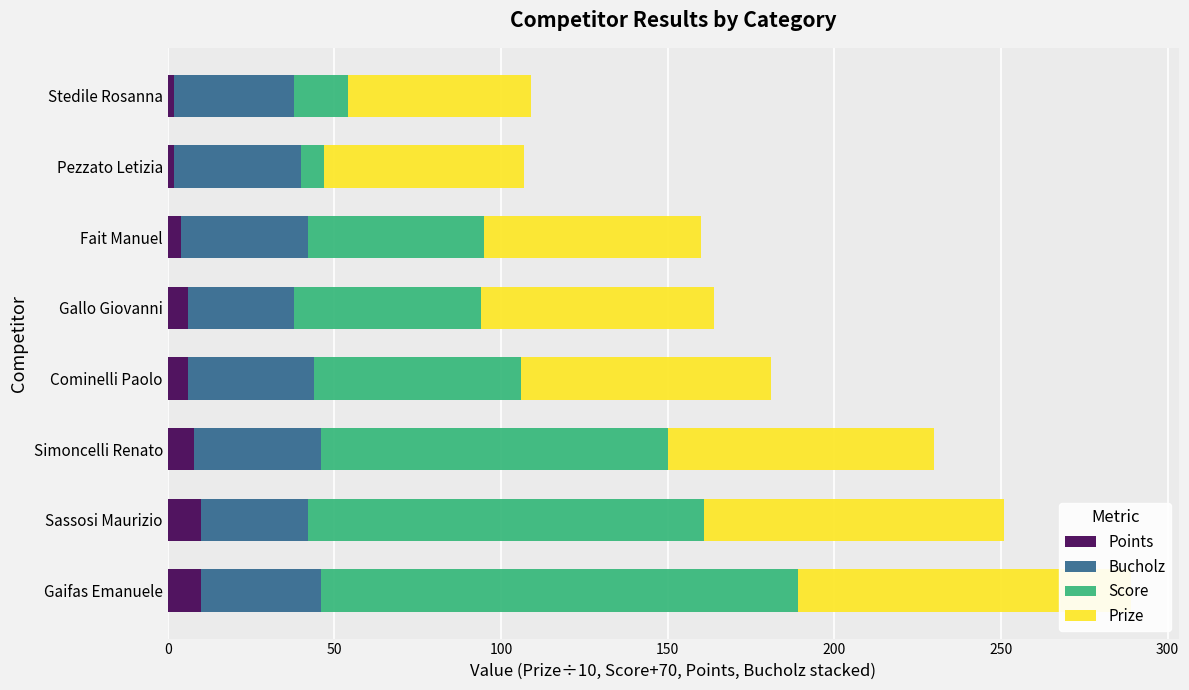

What are all the series names shown in the legend?

Points, Bucholz, Score, Prize